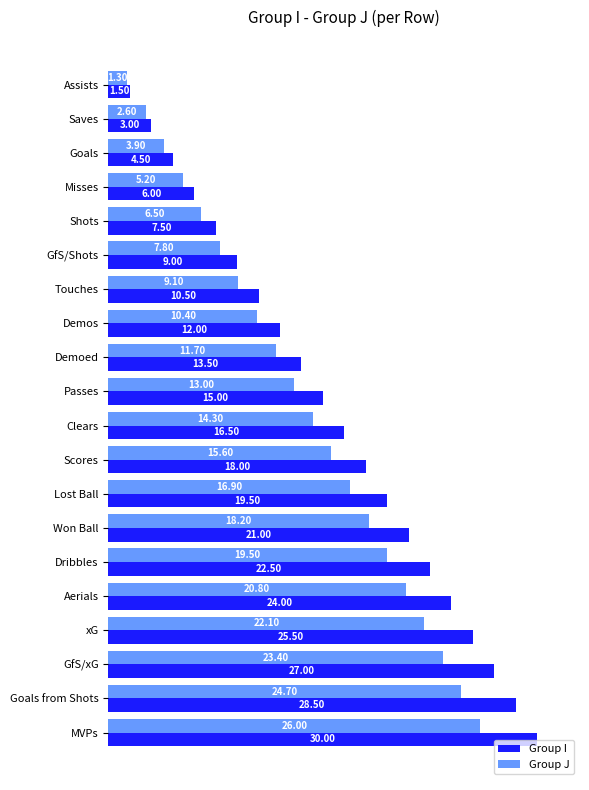

Where is Group J nearest to the value 13?

Passes